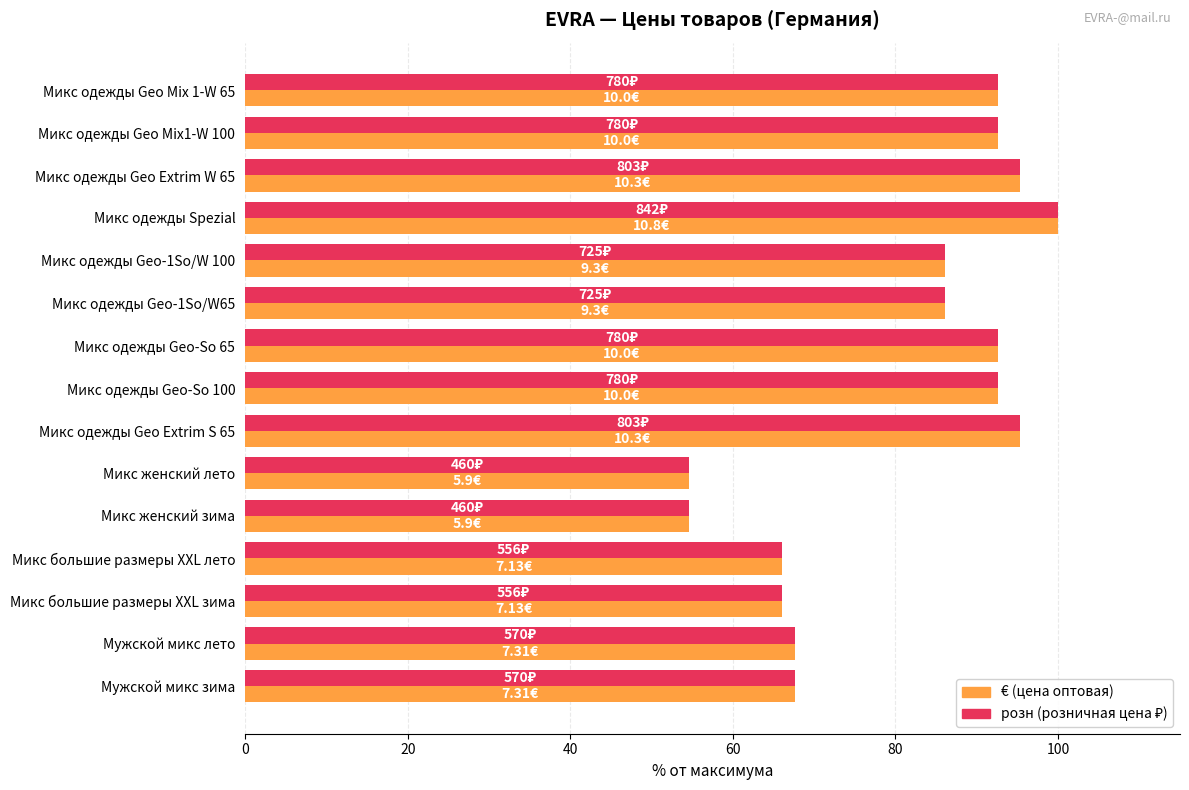

How many distinct data groups are displayed?

2